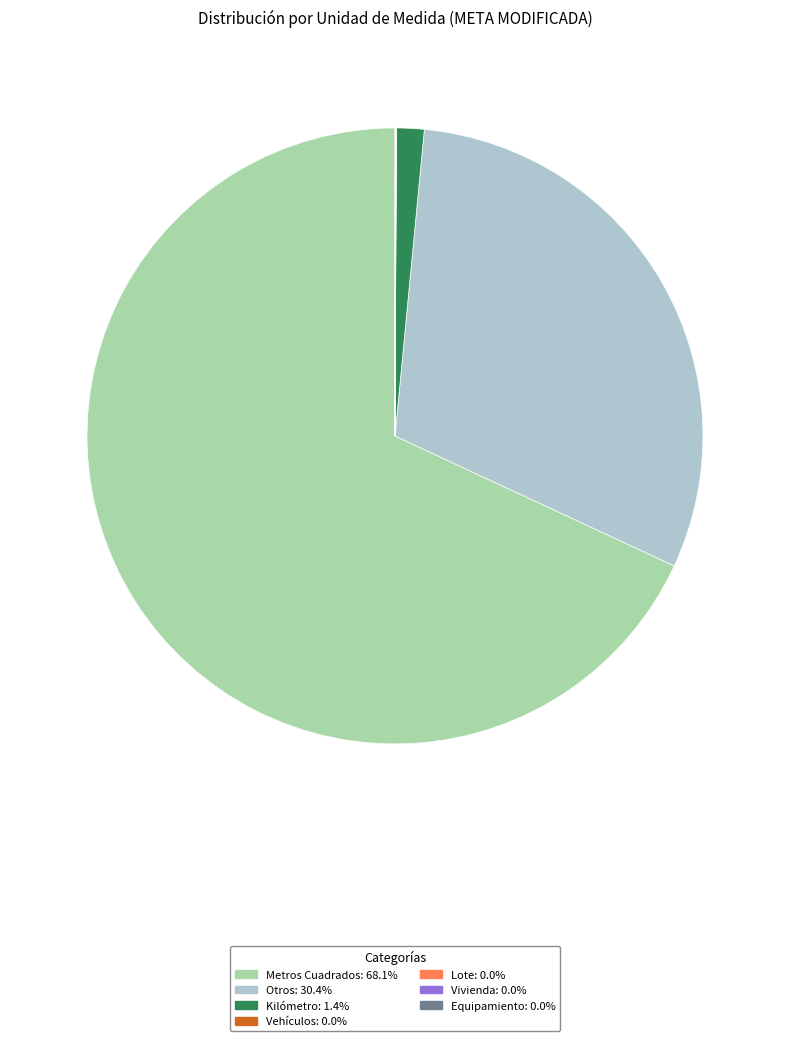

Which category has the biggest portion of the pie?

Metros Cuadrados